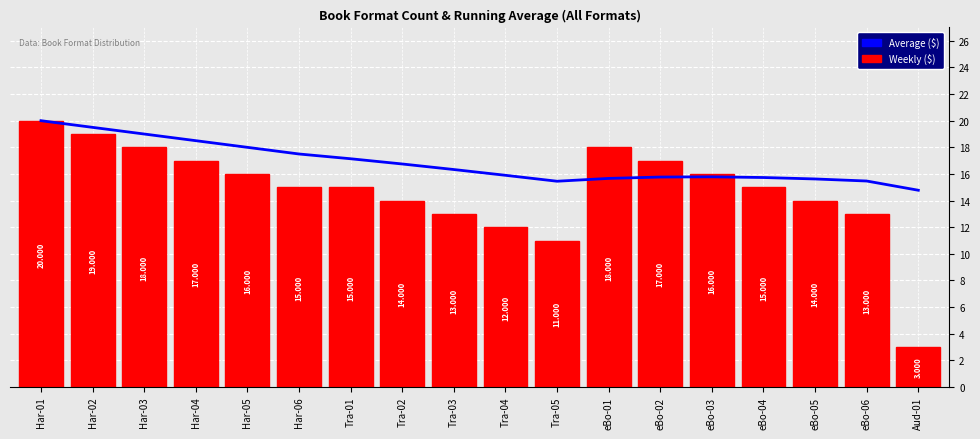

What is the total value across all series at Tra-03?

29.3